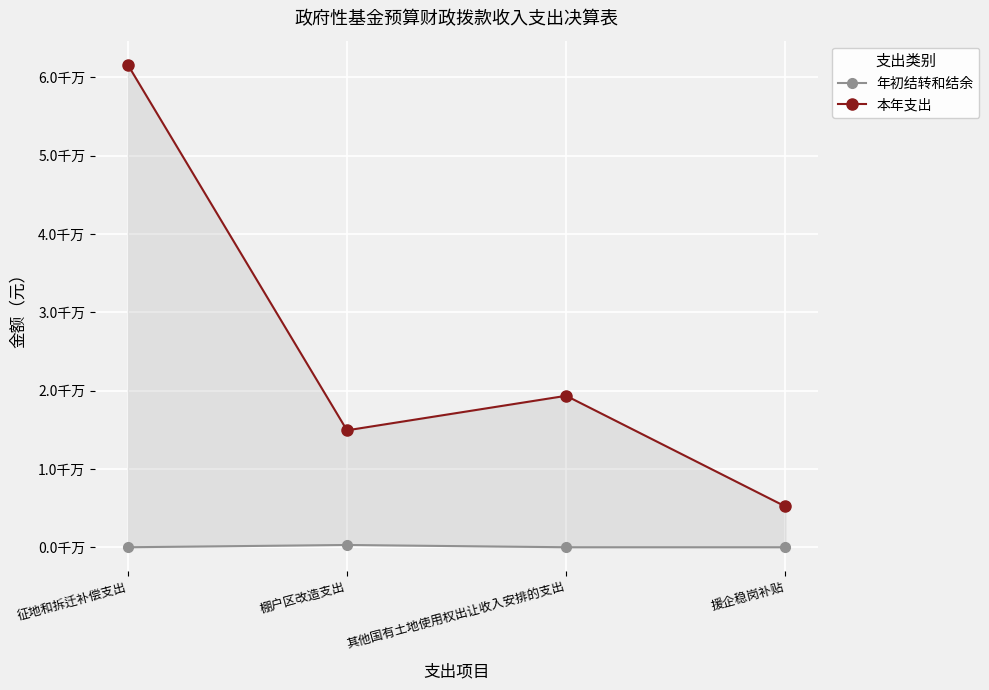

Reading left to right, list all the values displayed in this chart.

年初结转和结余: 0.0	290578.0	0.0	0.0
本年支出: 61582580.0	14923680.8	19333039.7	5210000.0